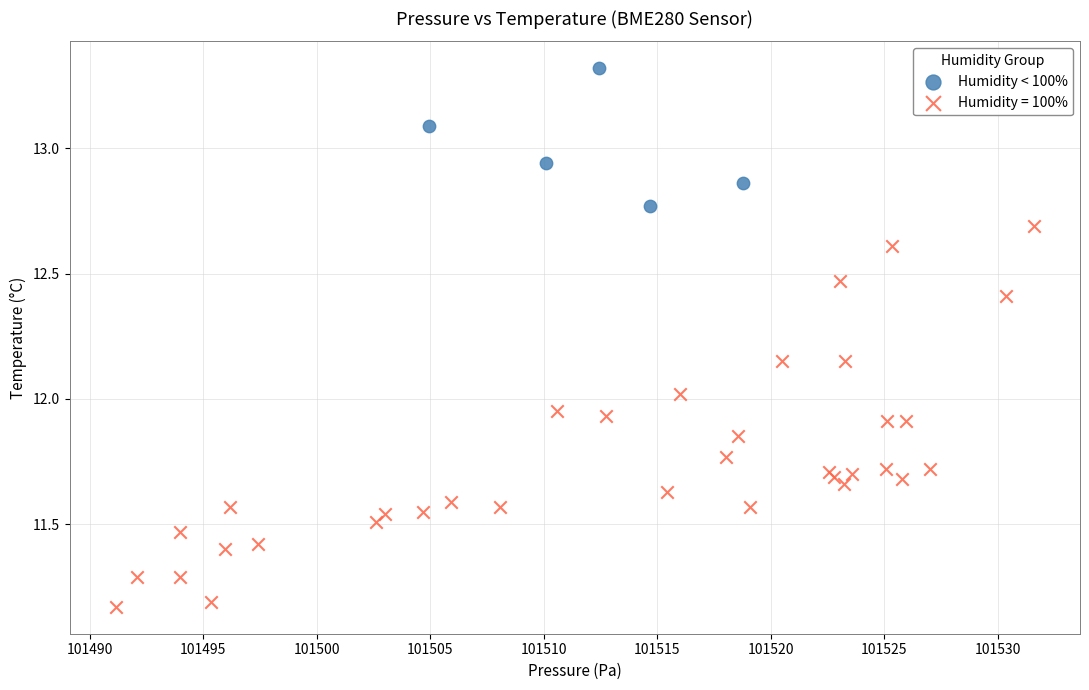

Which series reaches the minimum Y coordinate?

Humidity = 100%